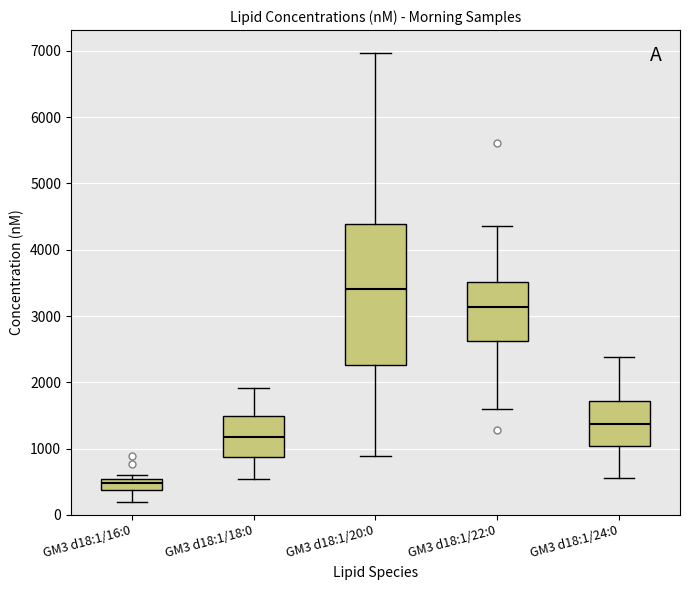

Which box is the tallest, from its lower edge to its upper edge?

GM3 d18:1/20:0